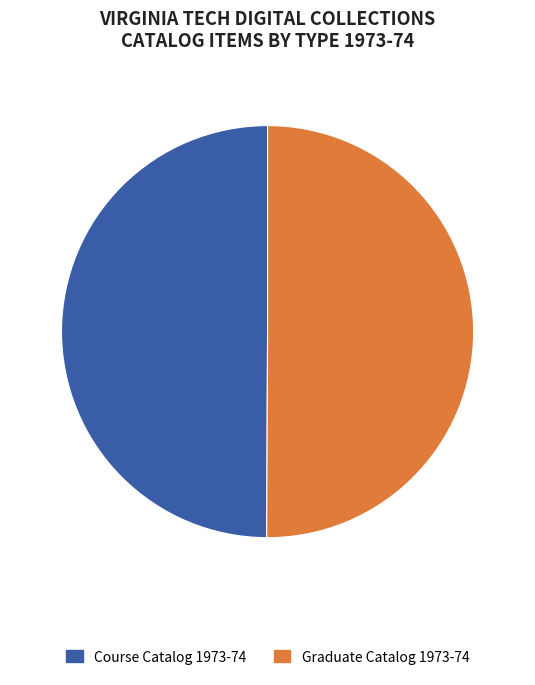

Is it true that Graduate Catalog 1973-74 is 50% of the pie?

True